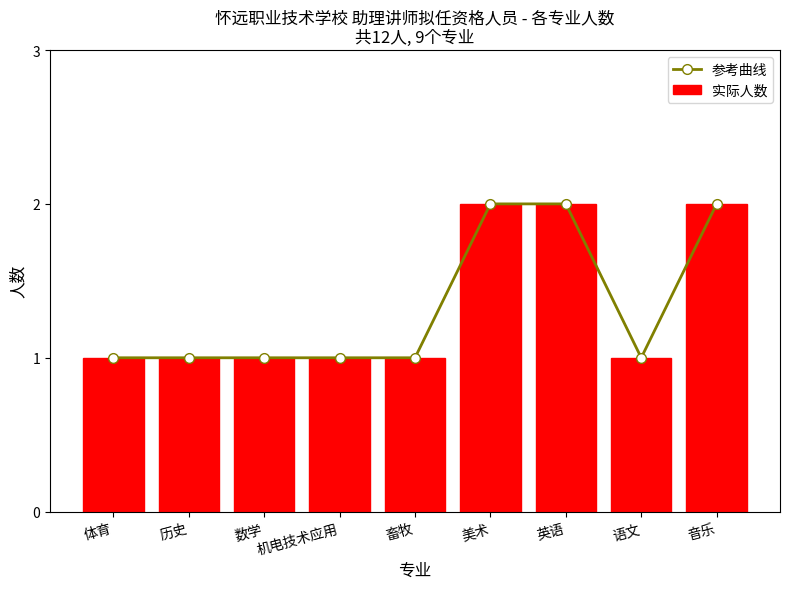

What is the average value of the 参考曲线 series?

1